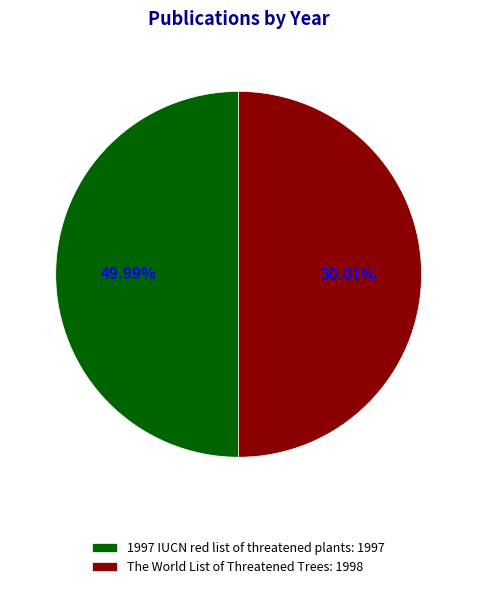

True or false: 1997 IUCN red list of threatened plants accounts for 61% of the total.

False